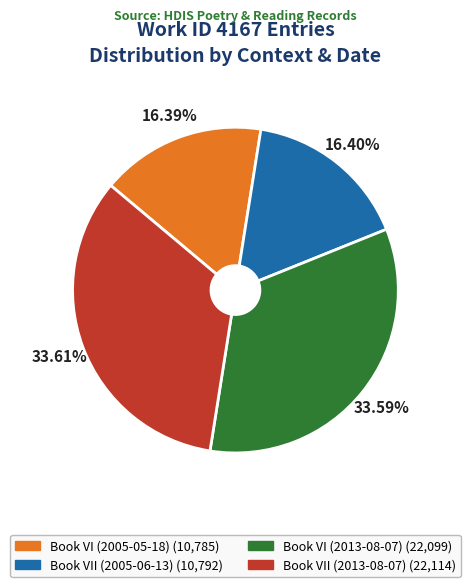

Does any single category account for the majority?

No